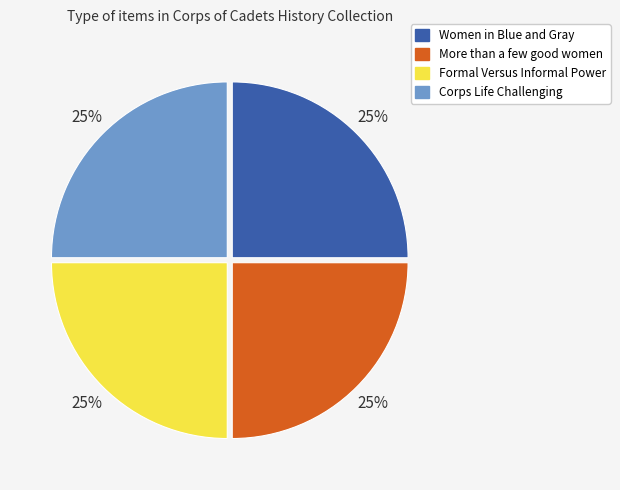

To the nearest percent, what is the average slice percentage?

25%